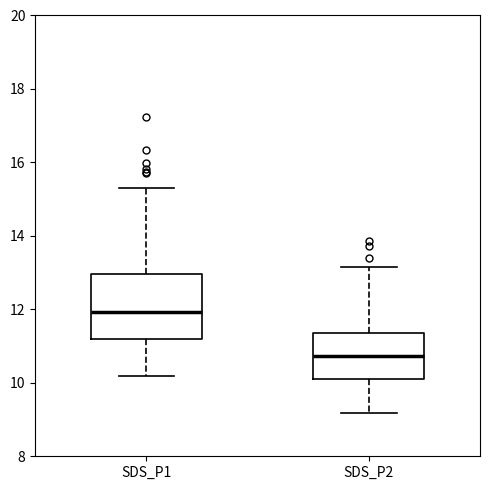

Comparing the boxes themselves (not the whiskers), which one is the tallest?

SDS_P1